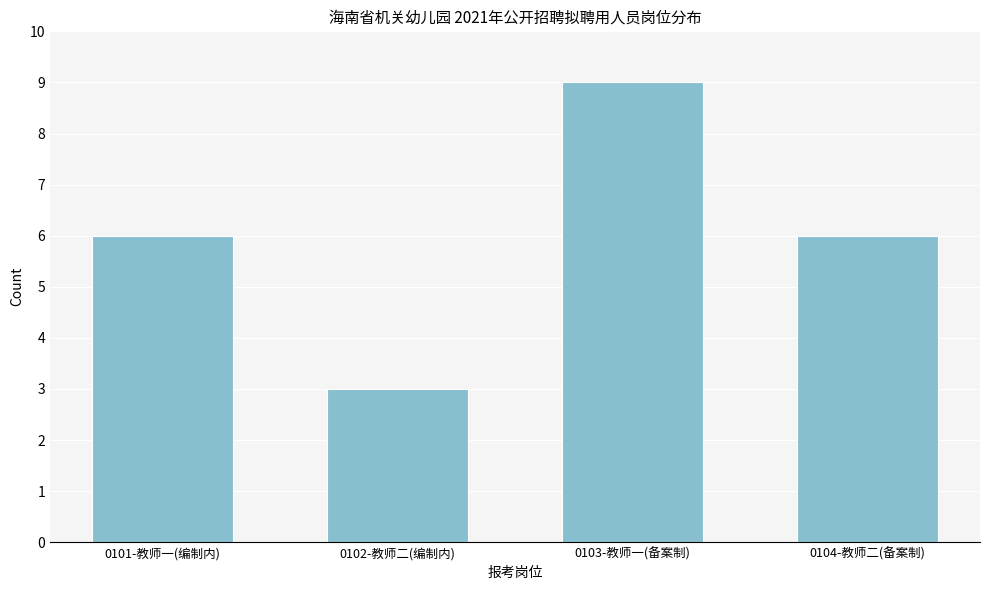

Reading left to right, transcribe all the data shown in this chart.

6	3	9	6